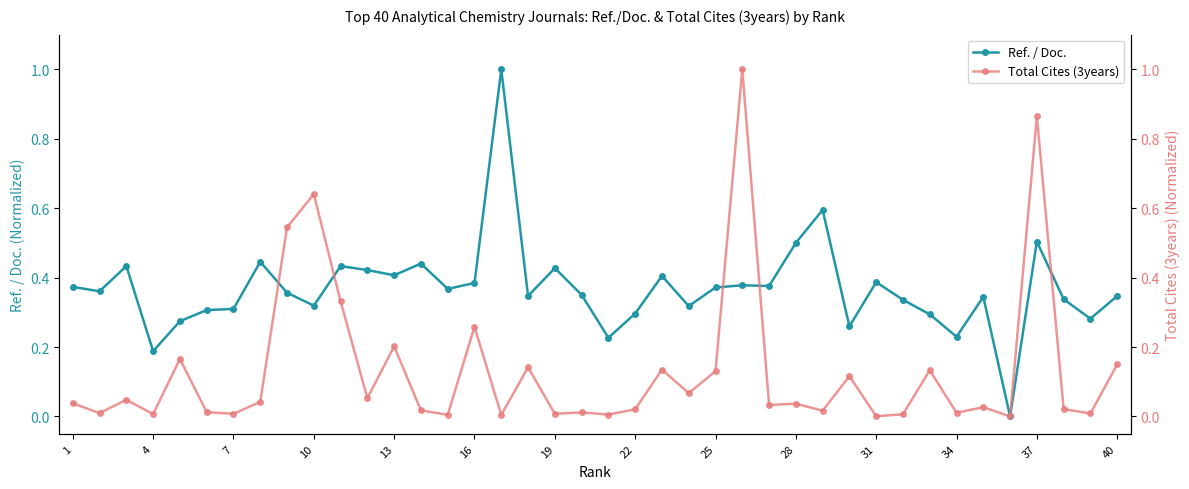

What is the average value of the Total Cites (3years) series?

0.1